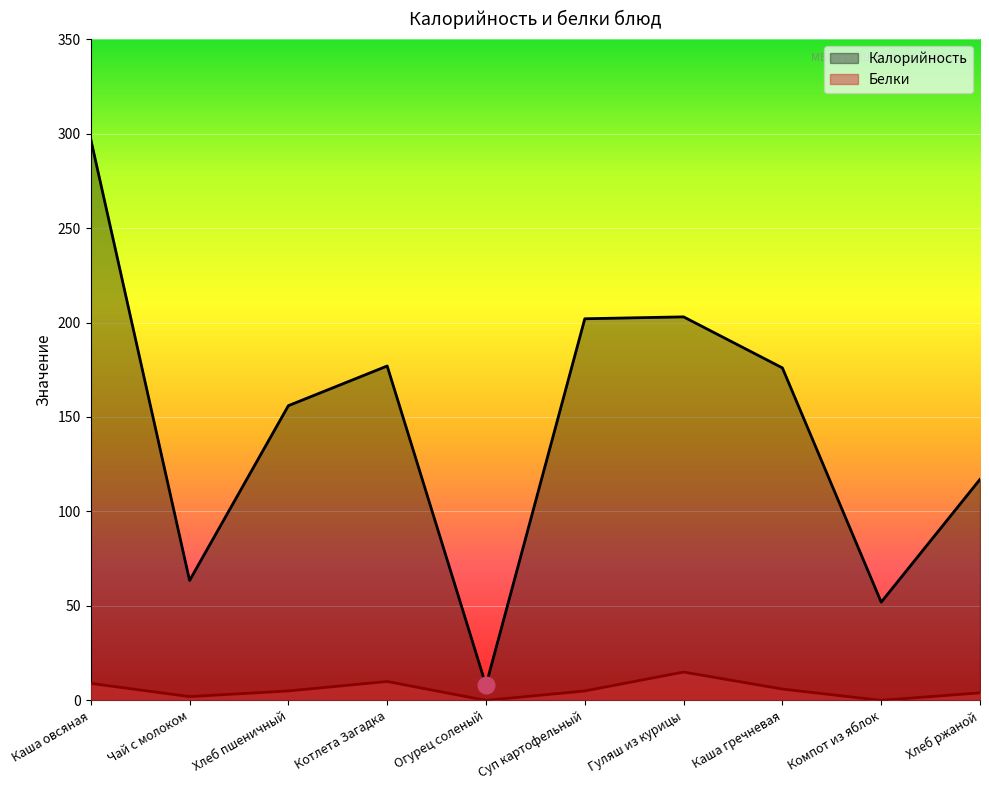

What is the value of the Белки point at the 3rd from the left?

5.0